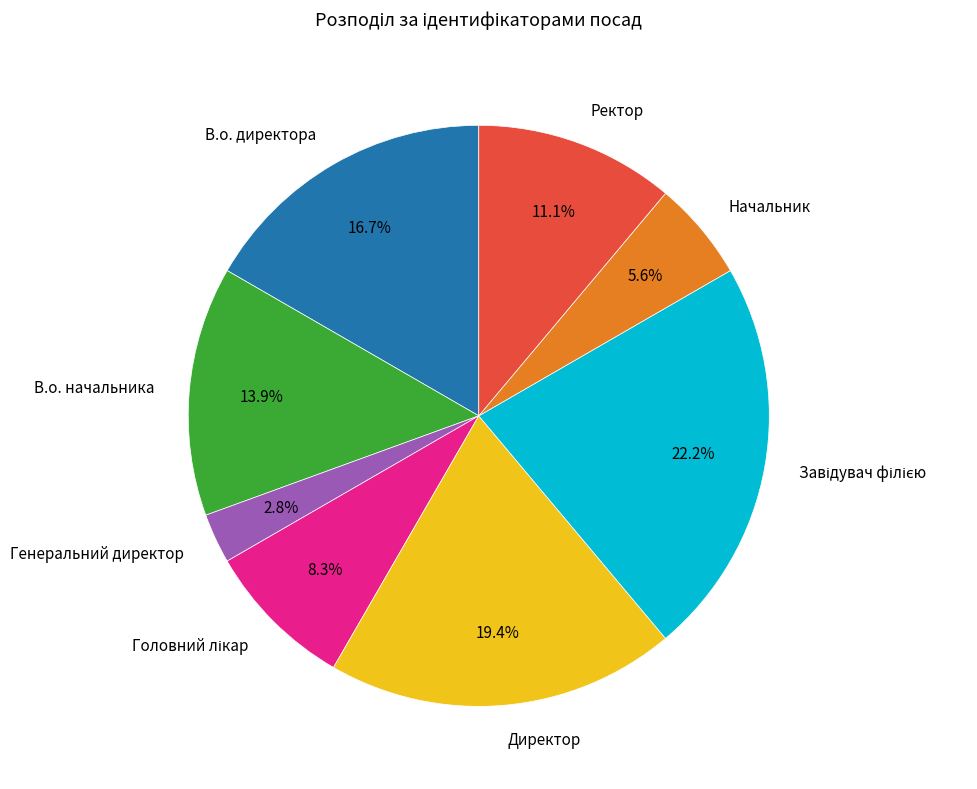

Between Начальник and Директор, which is larger?

Директор